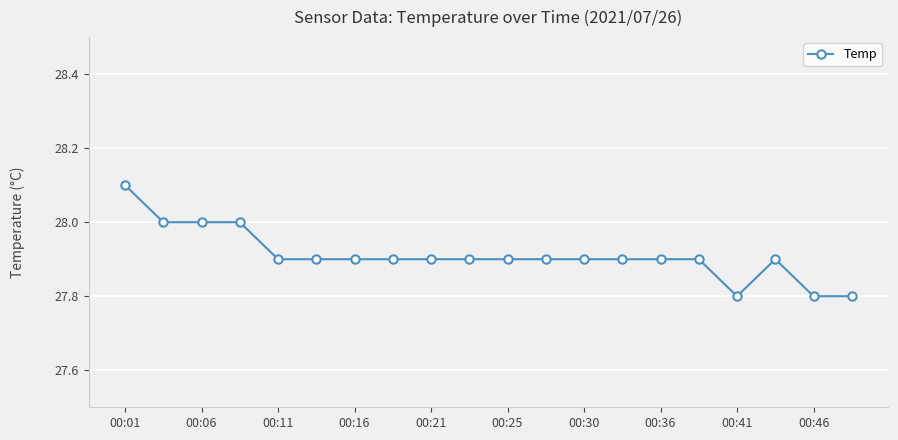

Reading right to left, list all the values displayed in this chart.

27.8	27.8	27.9	27.8	27.9	27.9	27.9	27.9	27.9	27.9	27.9	27.9	27.9	27.9	27.9	27.9	28.0	28.0	28.0	28.1